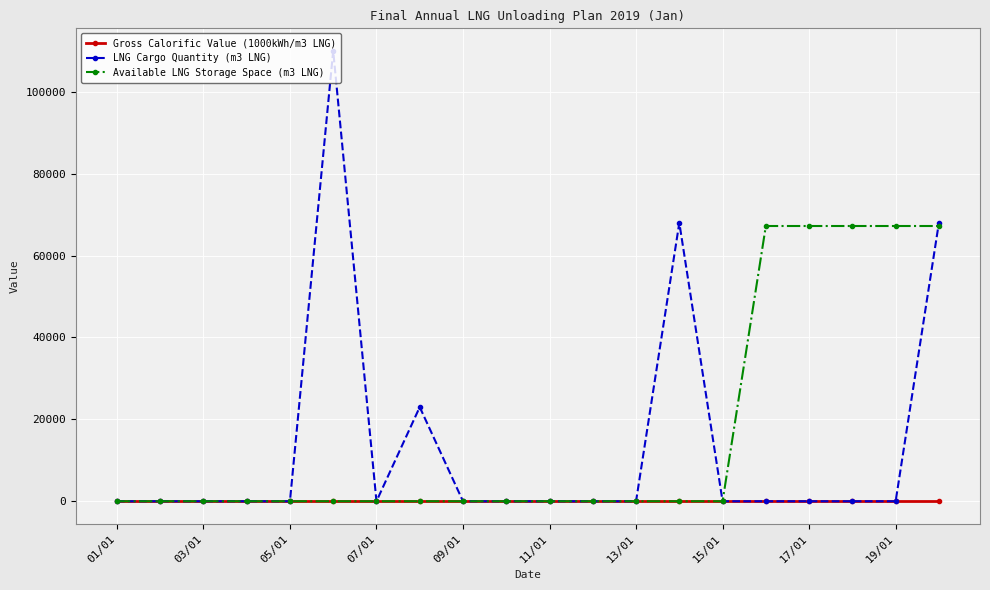

How many lines are shown in the chart?

3